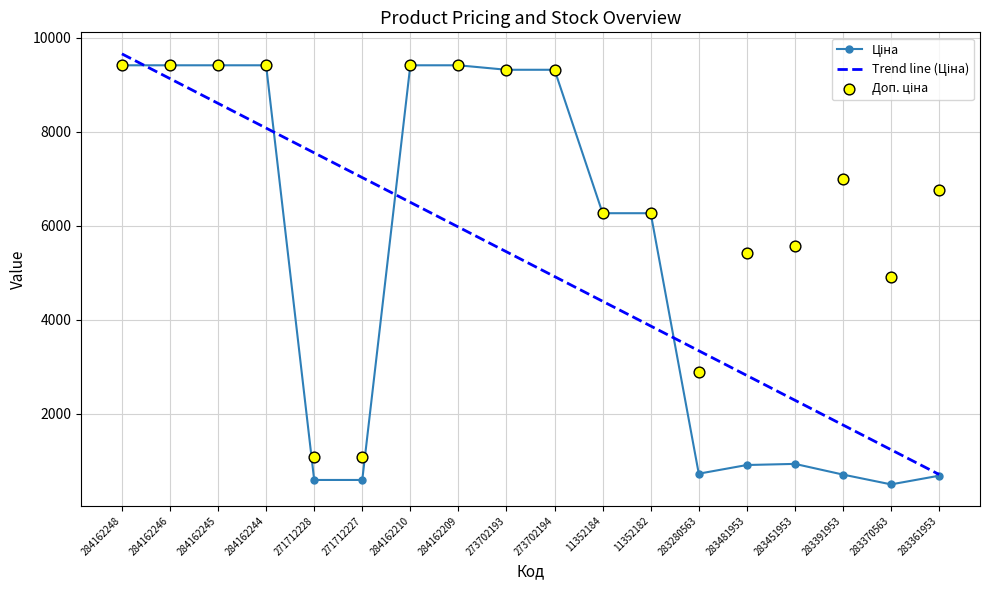

Which series has the largest total across all categories?

Доп. ціна